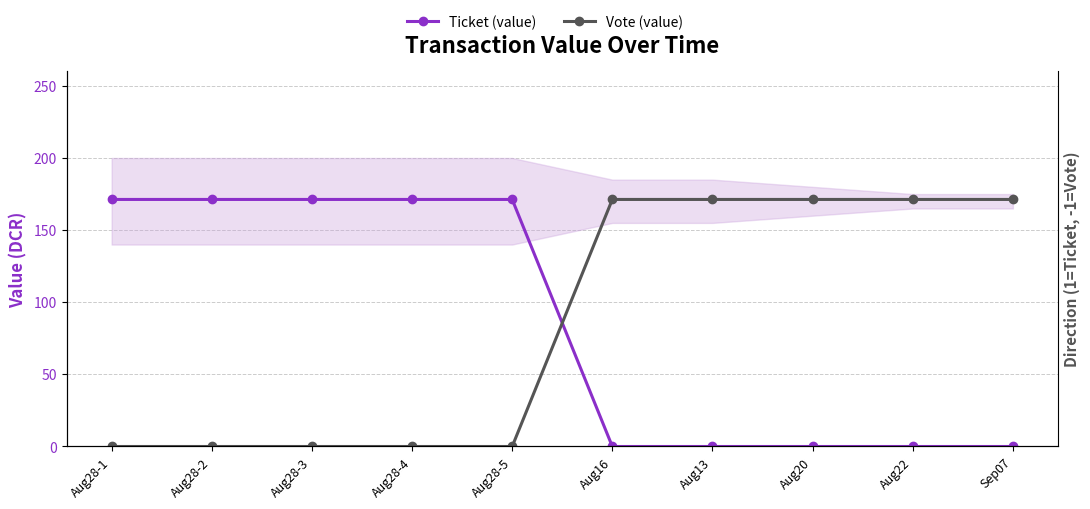

At which label does Ticket (value) first exceed 171?

Aug28-1